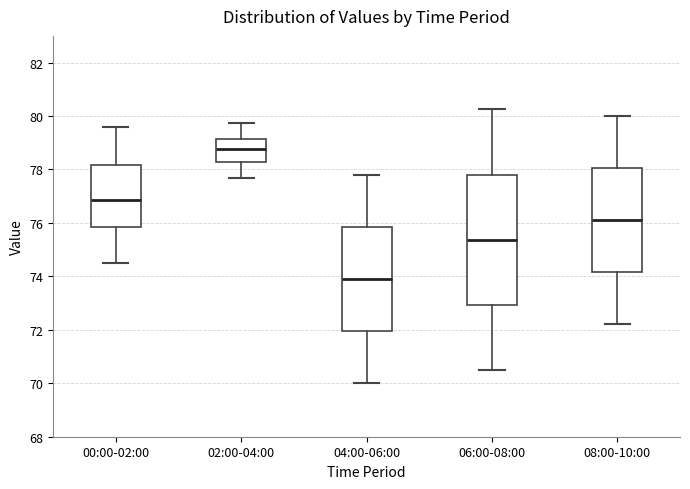

Which box is the tallest, from its lower edge to its upper edge?

06:00-08:00